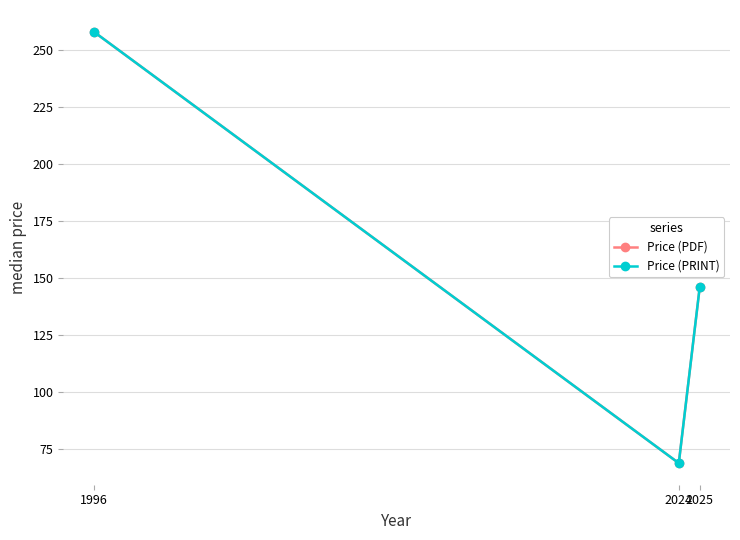

Is this an area chart (filled region under the line)?

No